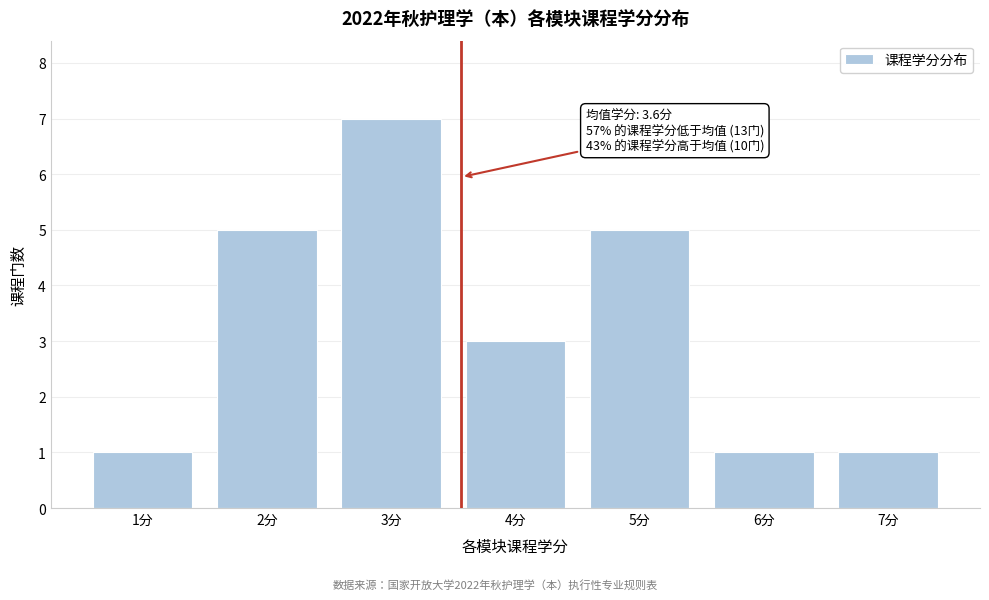

Over which range of the x-axis is the bar tallest?

2.5 to 3.5